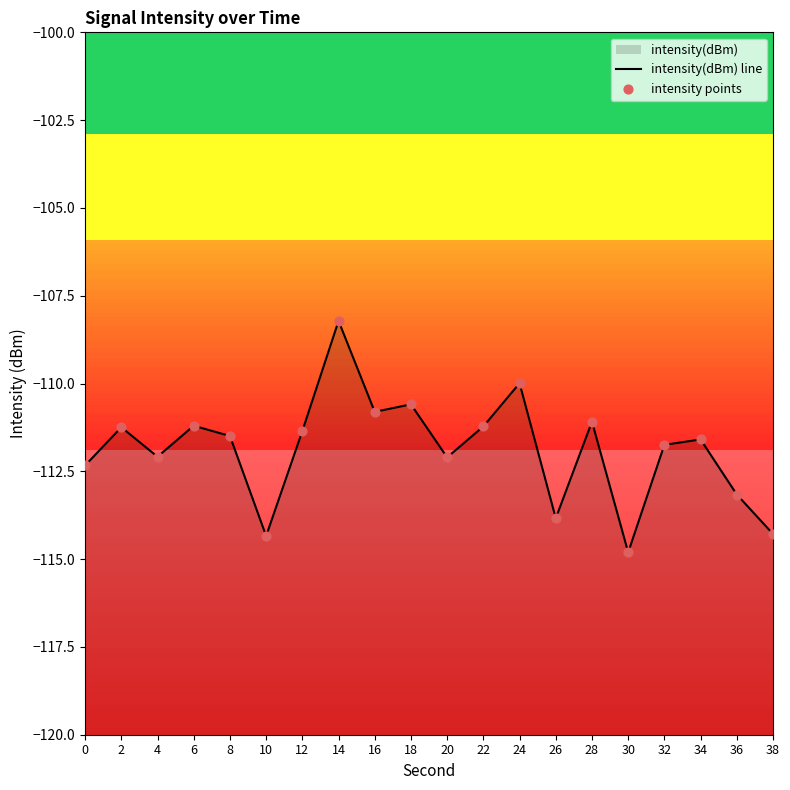

Is the value of intensity points at 6 greater than the value of intensity(dBm) line at 6?

No